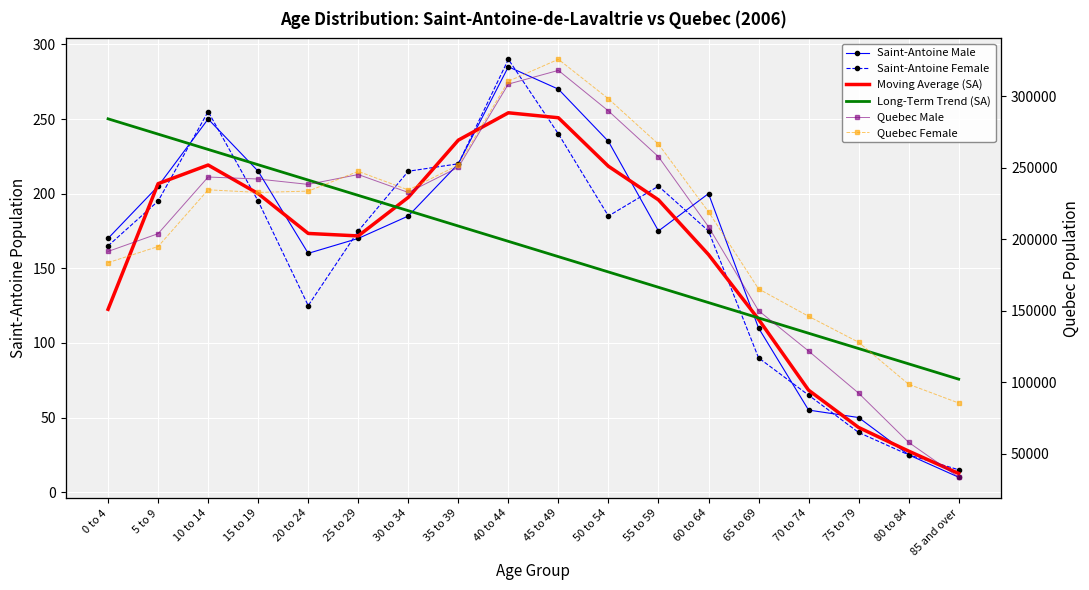

What is the value of the Quebec Female point at the 17th from the left?

98695.0